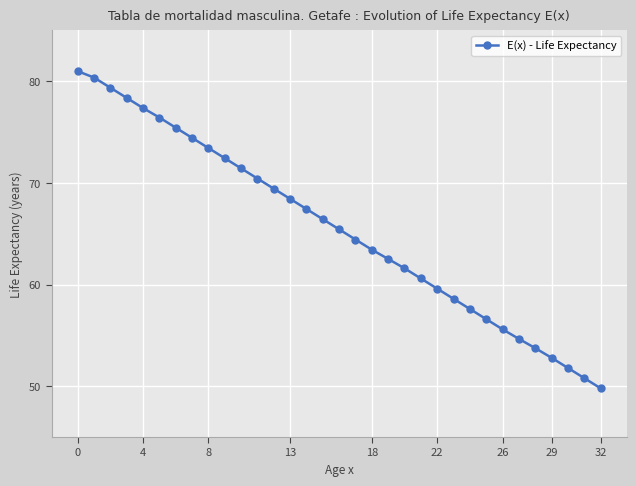

What is the minimum value shown in the chart?

49.8